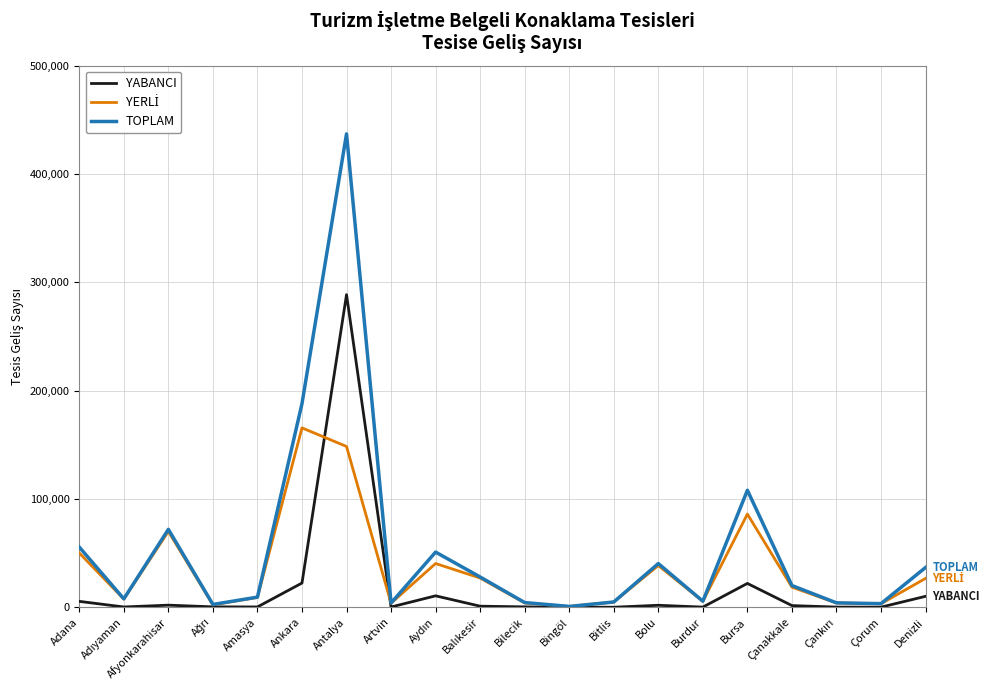

At which label does YABANCI reach its peak?

Antalya